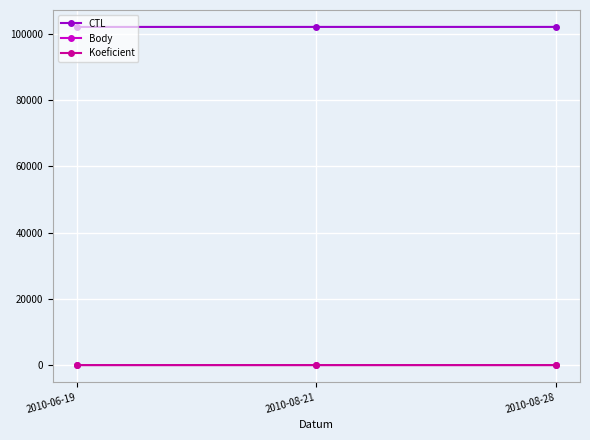

What is the value of the Koeficient point at the 1st from the left?

3.0